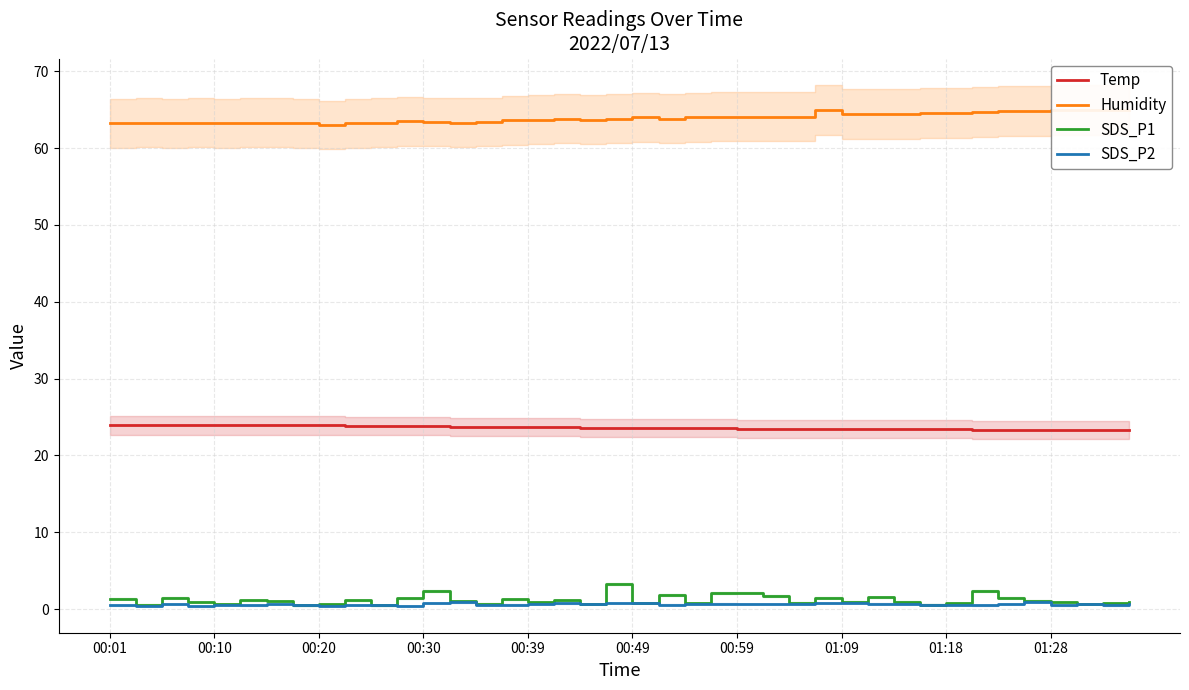

Which series has the largest total across all categories?

Humidity